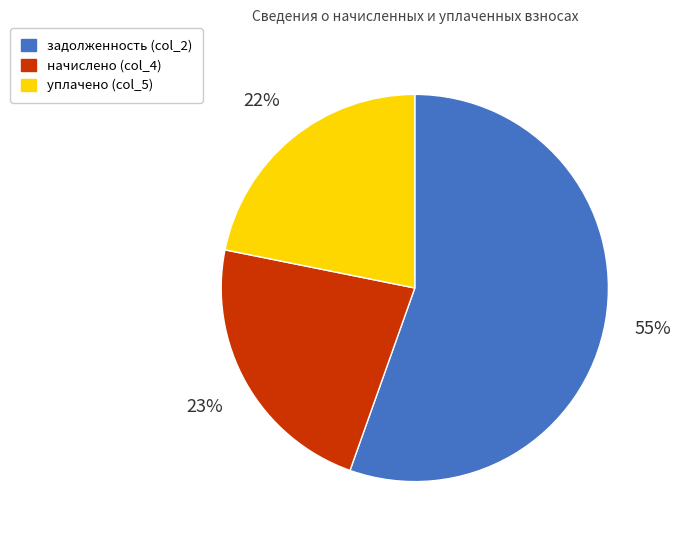

The задолженность (col_2) slice represents 55% of the pie. True or false?

True